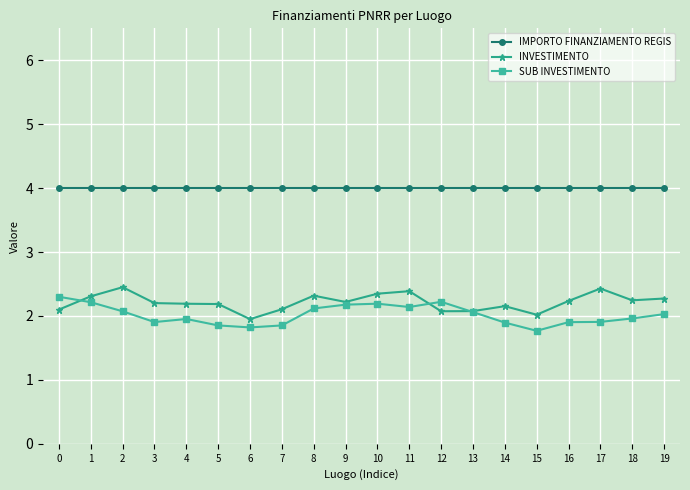

Is this an area chart (filled region under the line)?

No